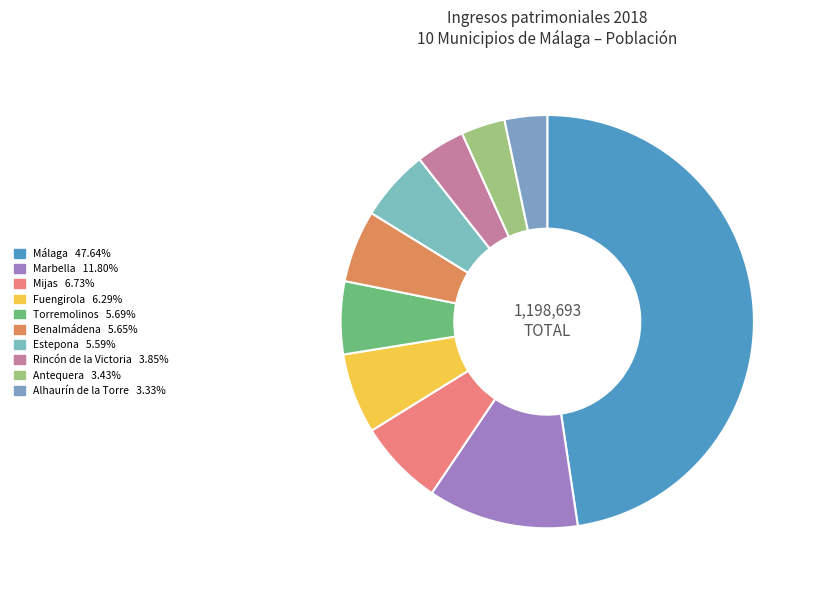

To the nearest percent, what is the combined percentage of Antequera and Mijas?

10%